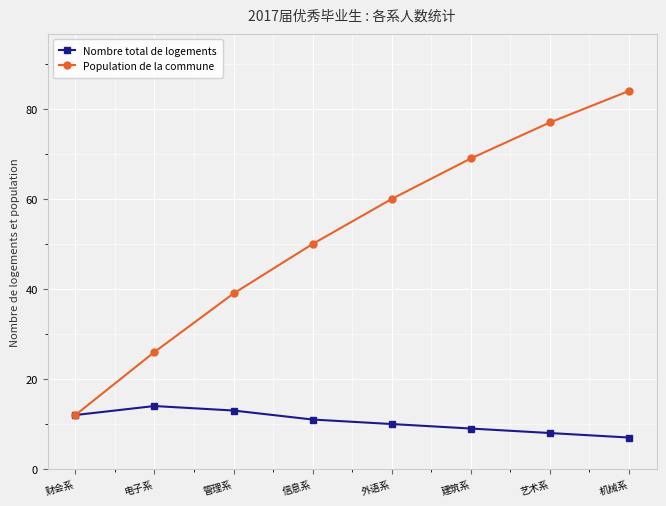

How many series are shown in this chart?

2